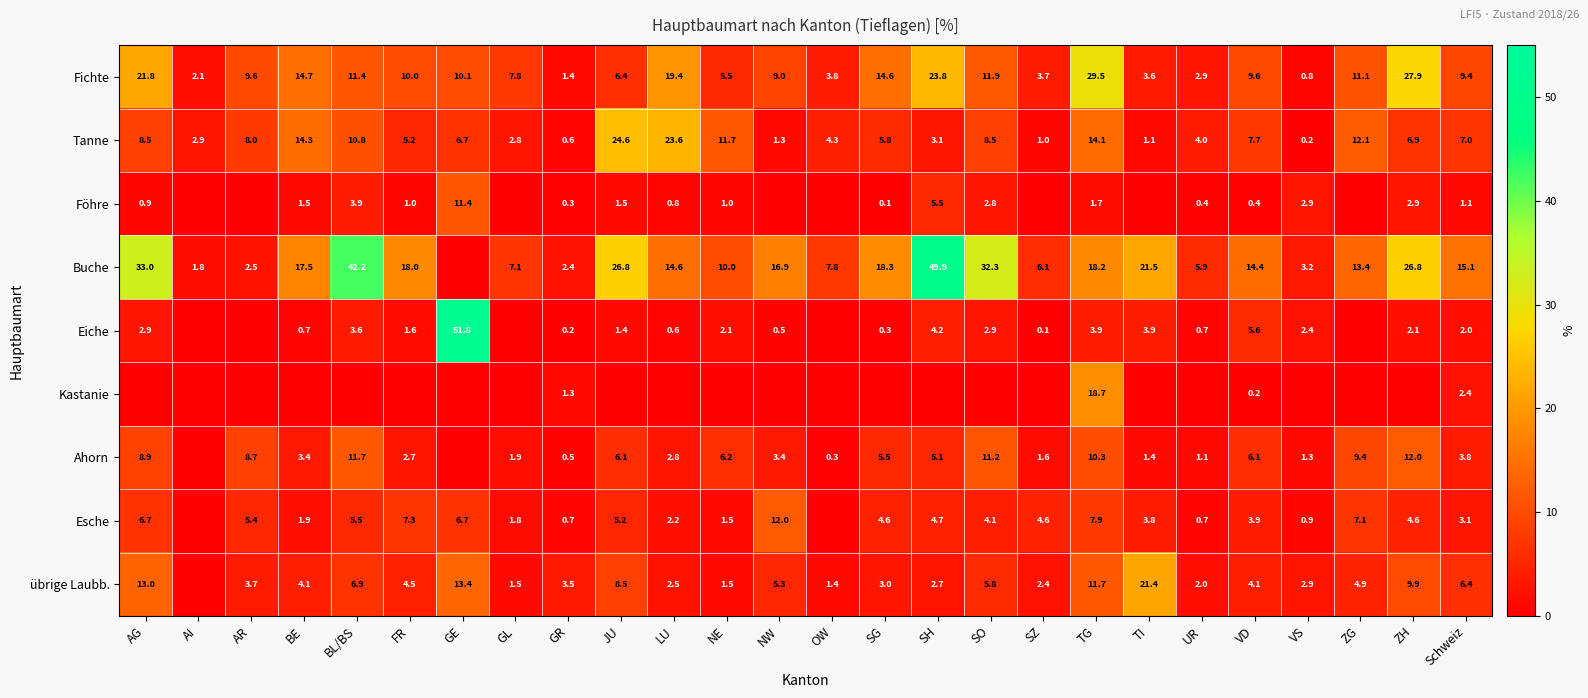

Count the number of categories in the chart.

26